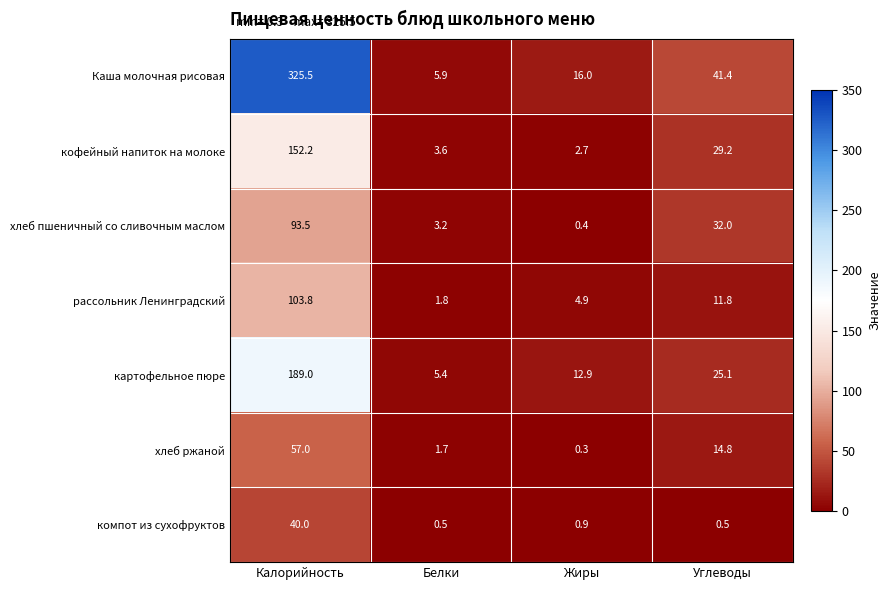

Count the number of data series in this chart.

7